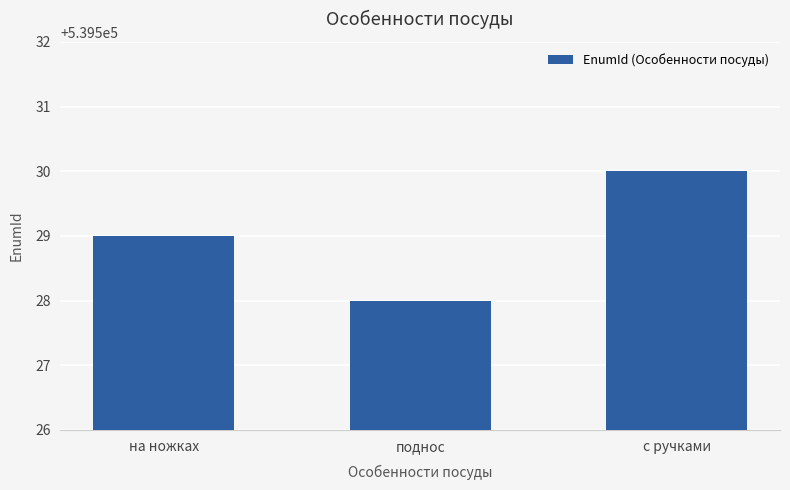

List the labels in order of value, largest first.

с ручками, на ножках, поднос